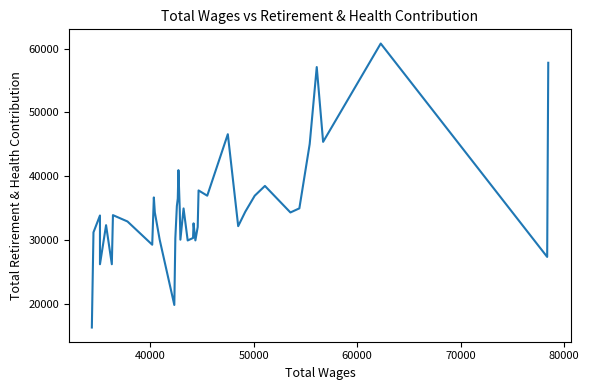

What is the minimum value shown in the chart?

16393